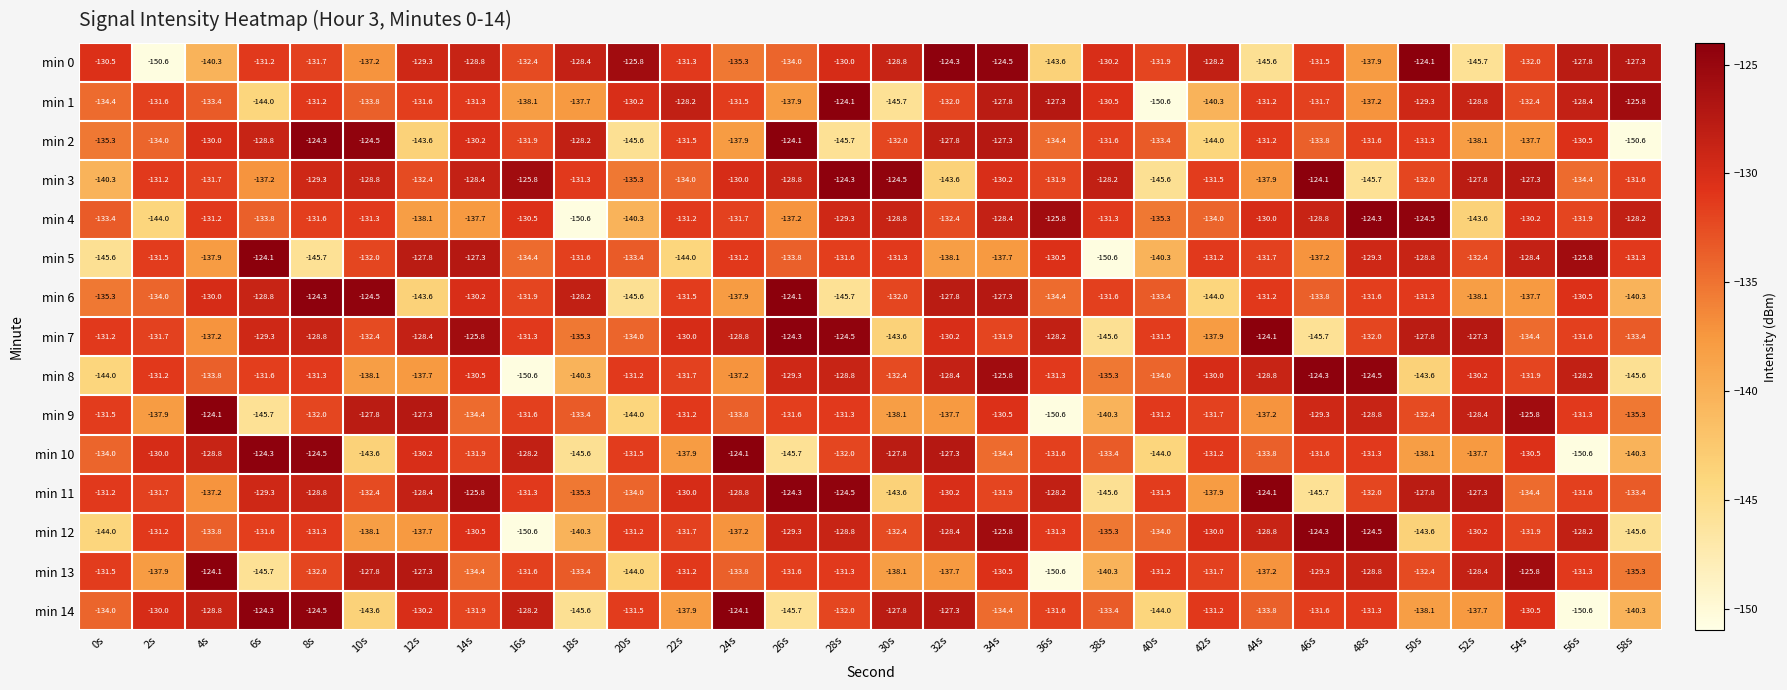

What is the approximate value of min 11 at 38s?

-145.6